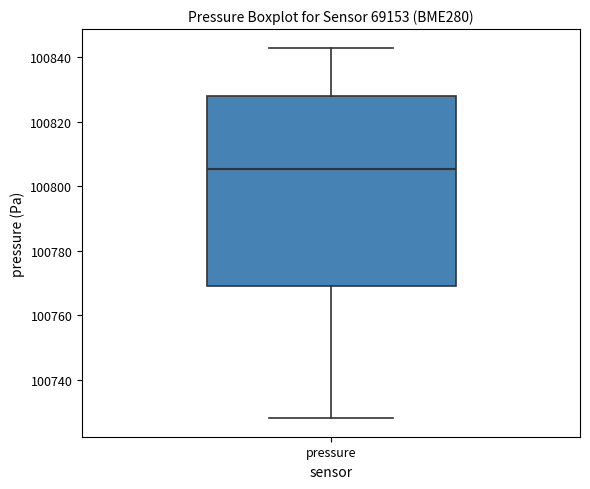

Where does the median line of the box for pressure sit on the y-axis? The values are not printed on the chart, so give them approximately, as read against the axis.

100806